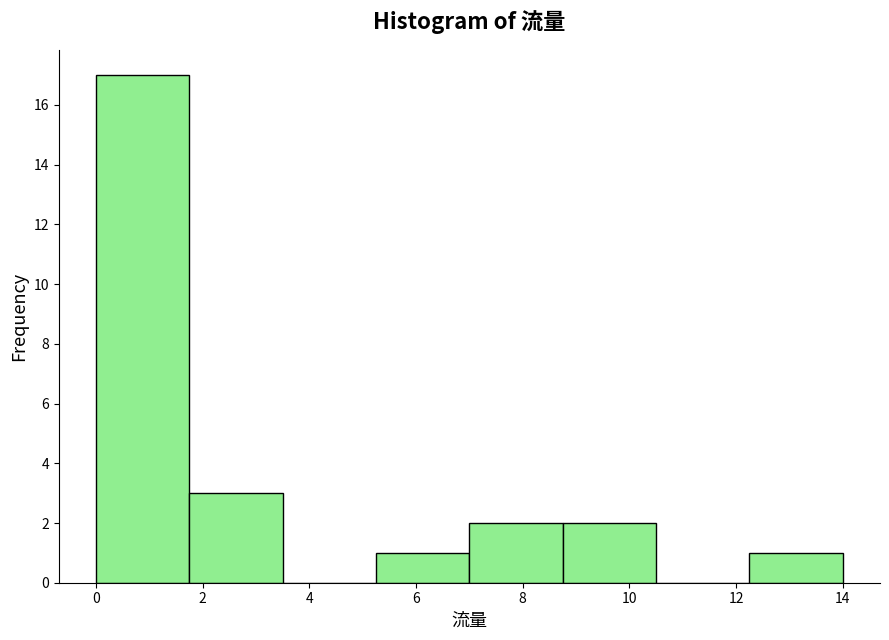

Reading left to right, transcribe this chart: for each bar, give the range it covers on the x-axis and its height. Neither the bar edges nor the heights are printed on the chart, so give them approximately, as read against the axes.

0.00 to 1.75: 17
1.75 to 3.50: 3
3.50 to 5.25: 0
5.25 to 7.00: 1
7.00 to 8.75: 2
8.75 to 10.50: 2
10.50 to 12.25: 0
12.25 to 14.00: 1